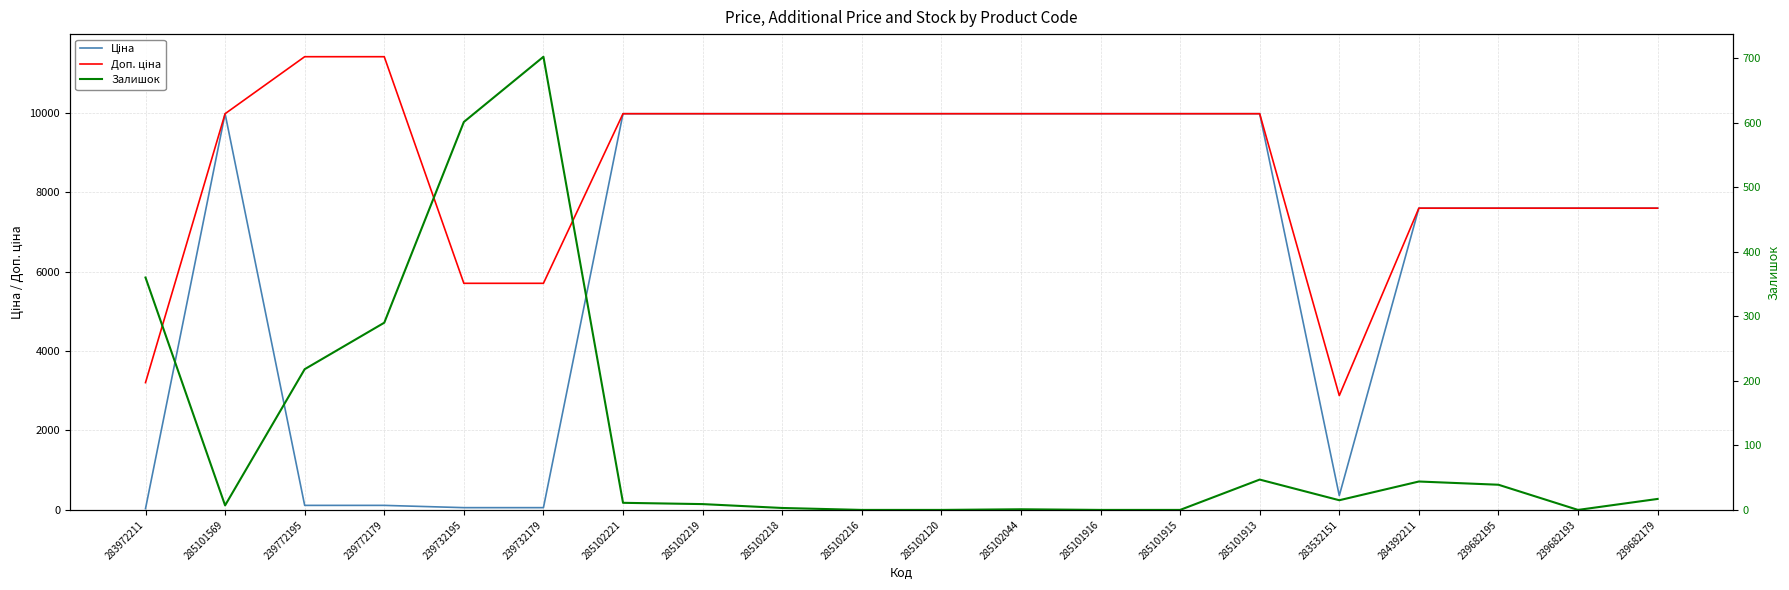

Where is Ціна nearest to the value 5003?

284392211